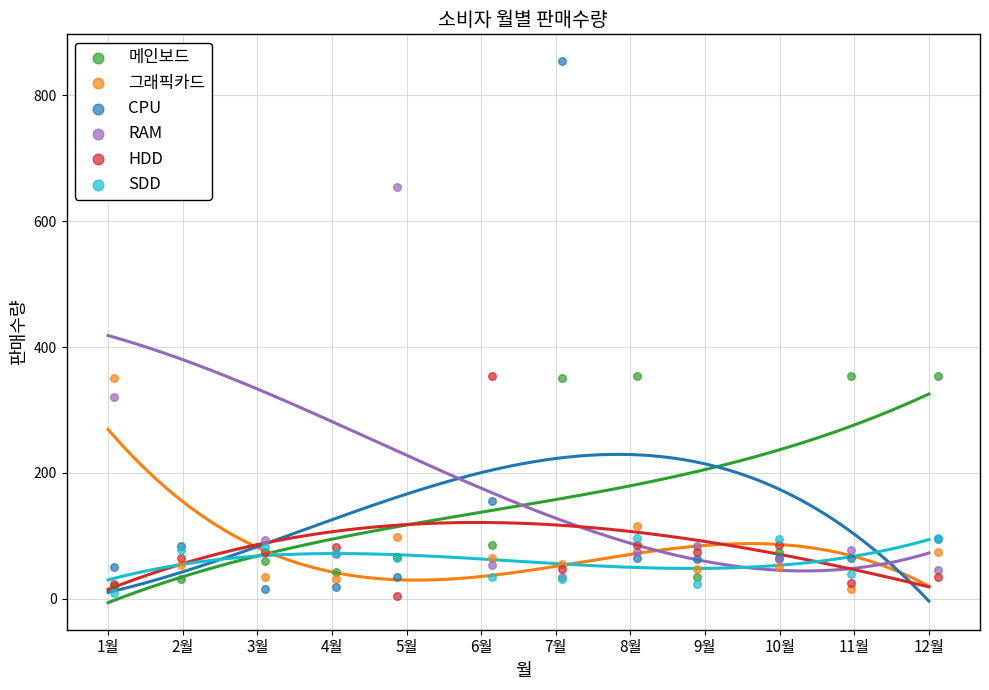

Which series has the largest total across all categories?

RAM